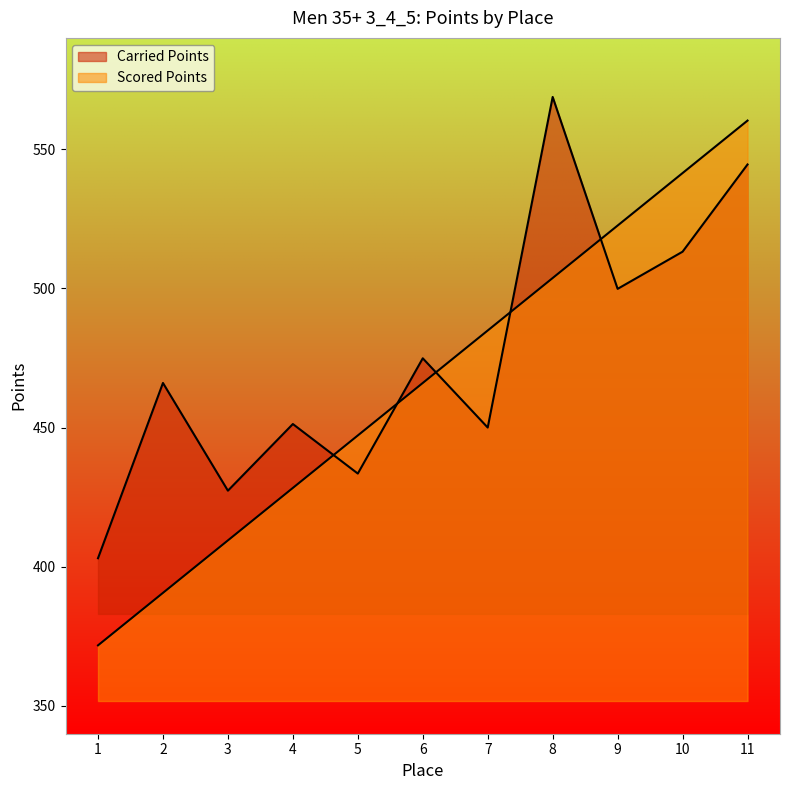

The value of Carried Points at 1 is 403.1. True or false?

True